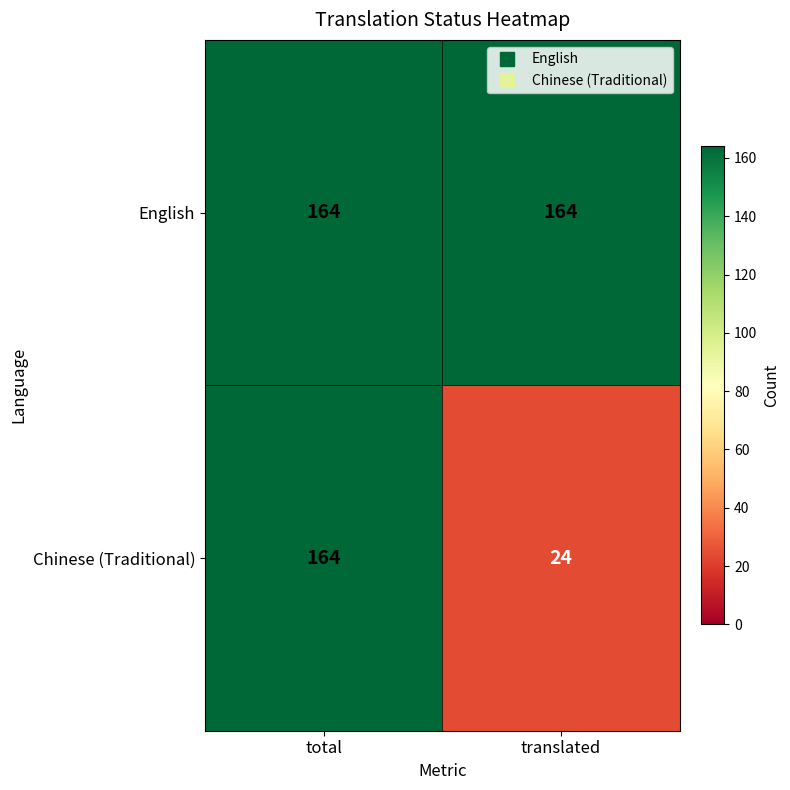

List the series in order of their overall mean, highest first.

English, Chinese (Traditional)